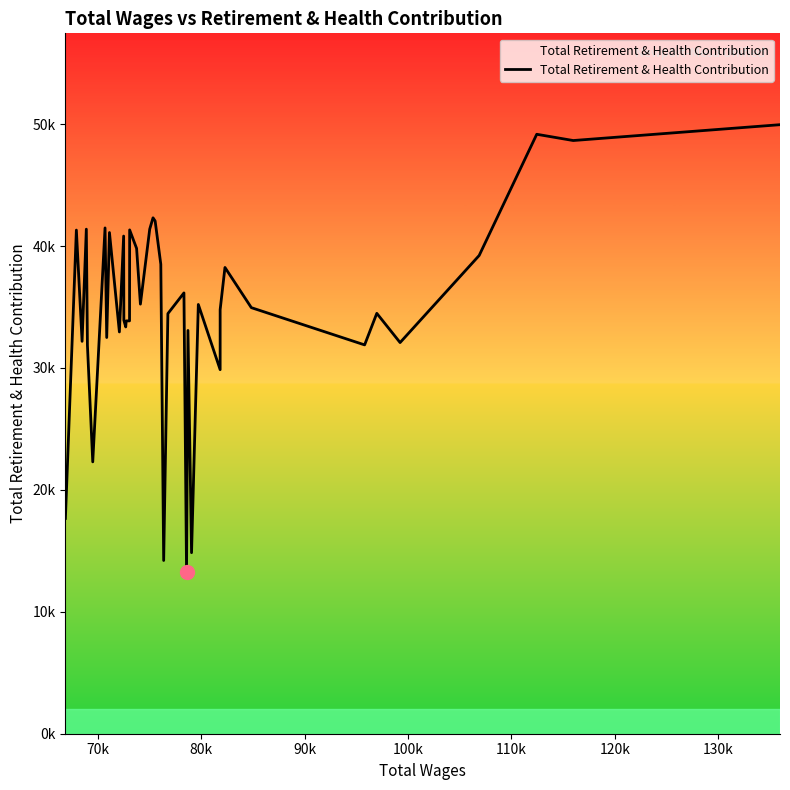

How many values are below 34946?

20